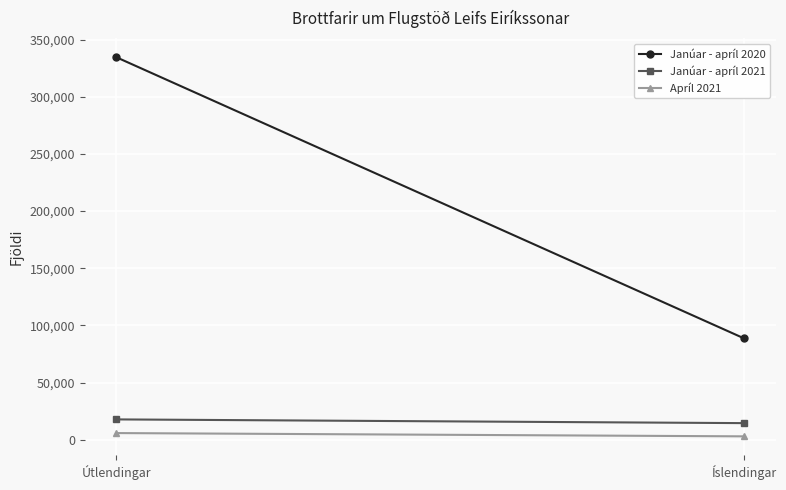

At which label does Apríl 2021 reach its peak?

Útlendingar